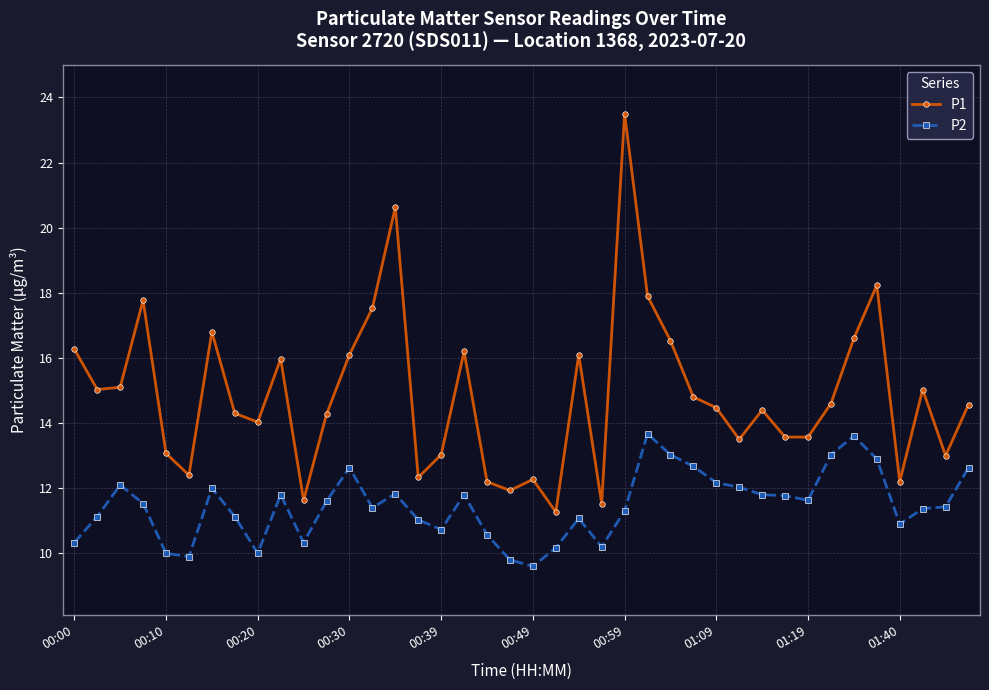

What is the value of the P1 point at the 27th from the left?

16.5